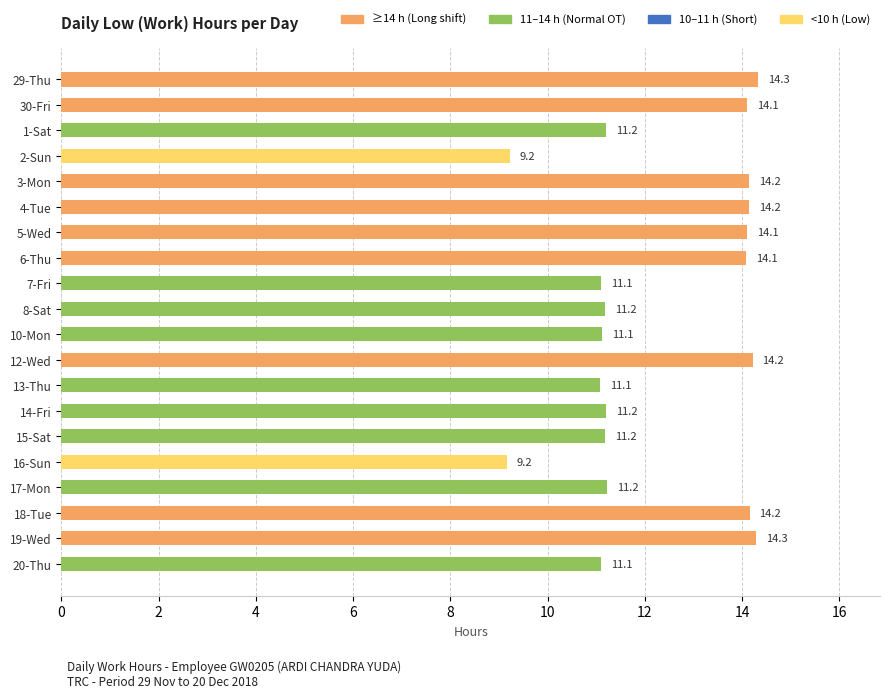

The value at 8-Sat is 7.7. True or false?

False